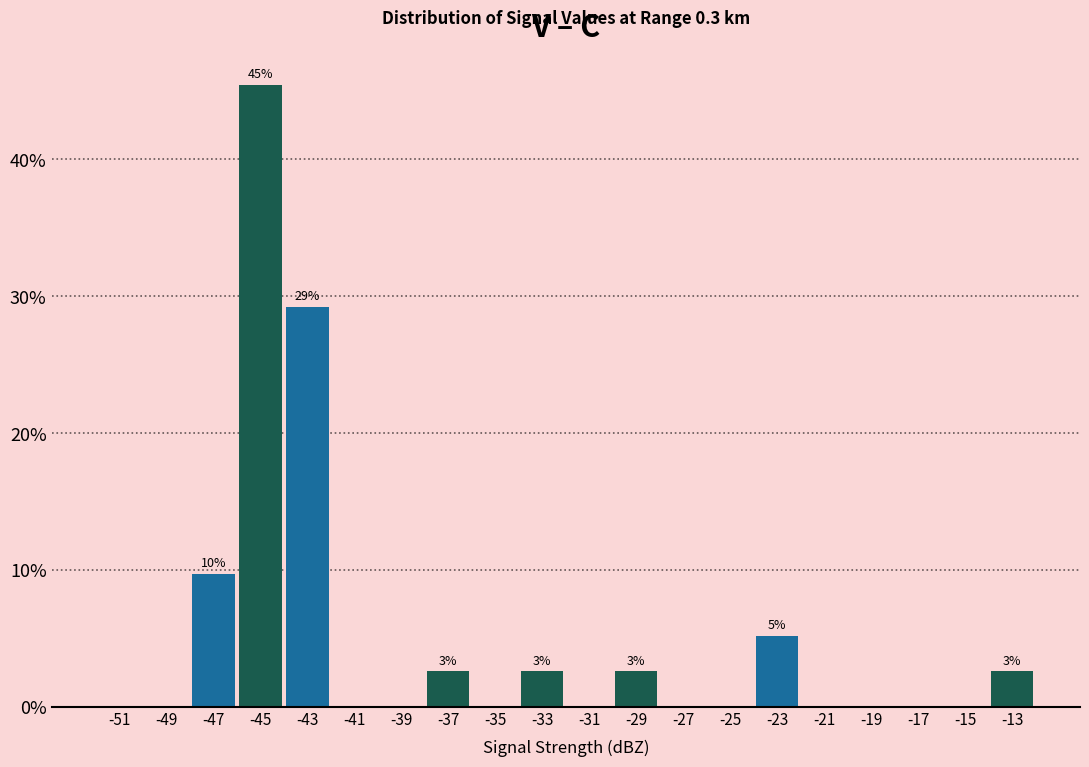

Over which range of the x-axis is the bar tallest?

-46 to -44